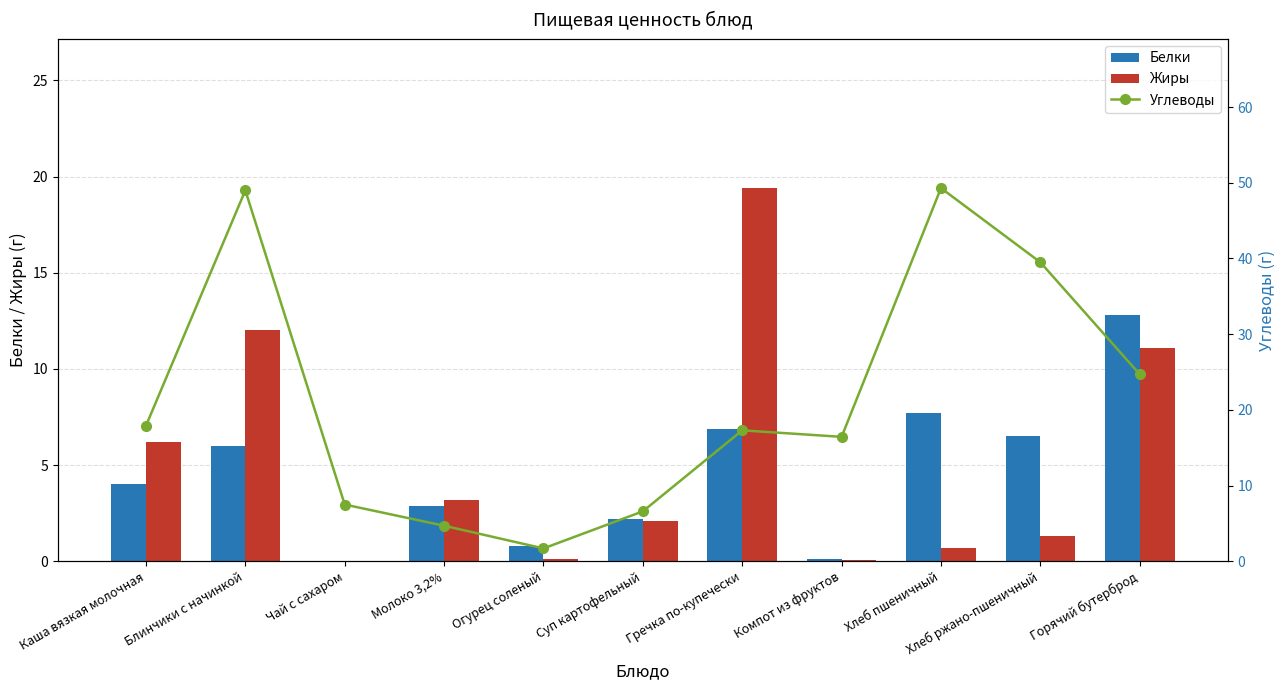

What is the spread (max minus min) of values at Хлеб пшеничный?

48.6